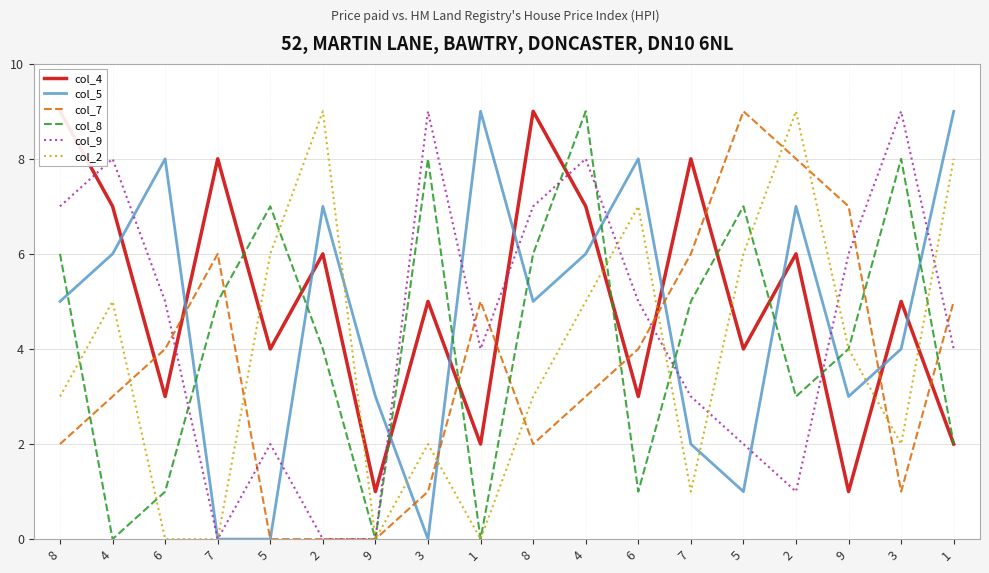

Is this an area chart (filled region under the line)?

No